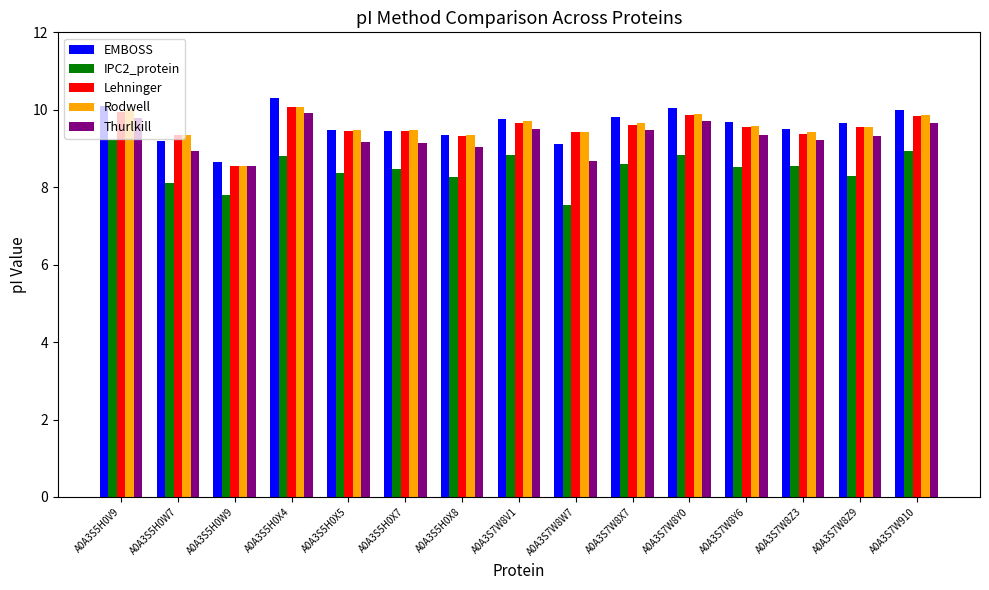

At which label does Rodwell reach its minimum?

A0A3S5H0W9